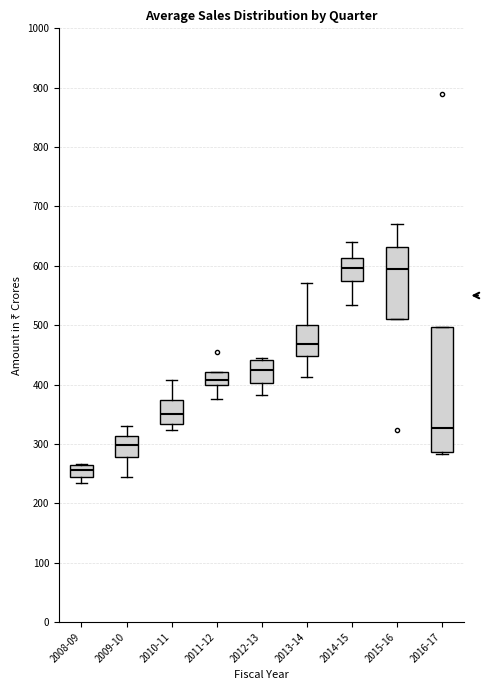

Which box is the tallest, from its lower edge to its upper edge?

2016-17